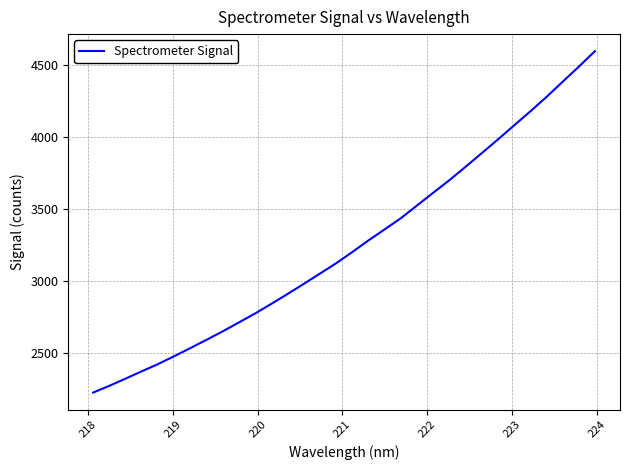

What is the difference between the maximum and minimum values?

2372.6